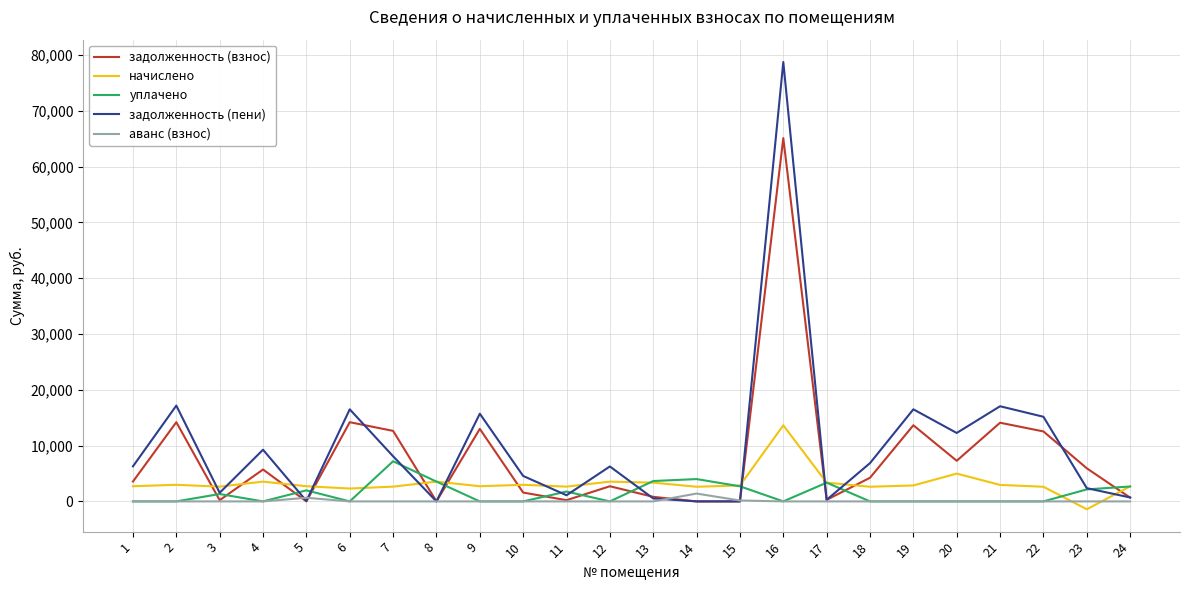

Rank the series by their maximum value, from highest to lowest.

задолженность (пени), задолженность (взнос), начислено, уплачено, аванс (взнос)